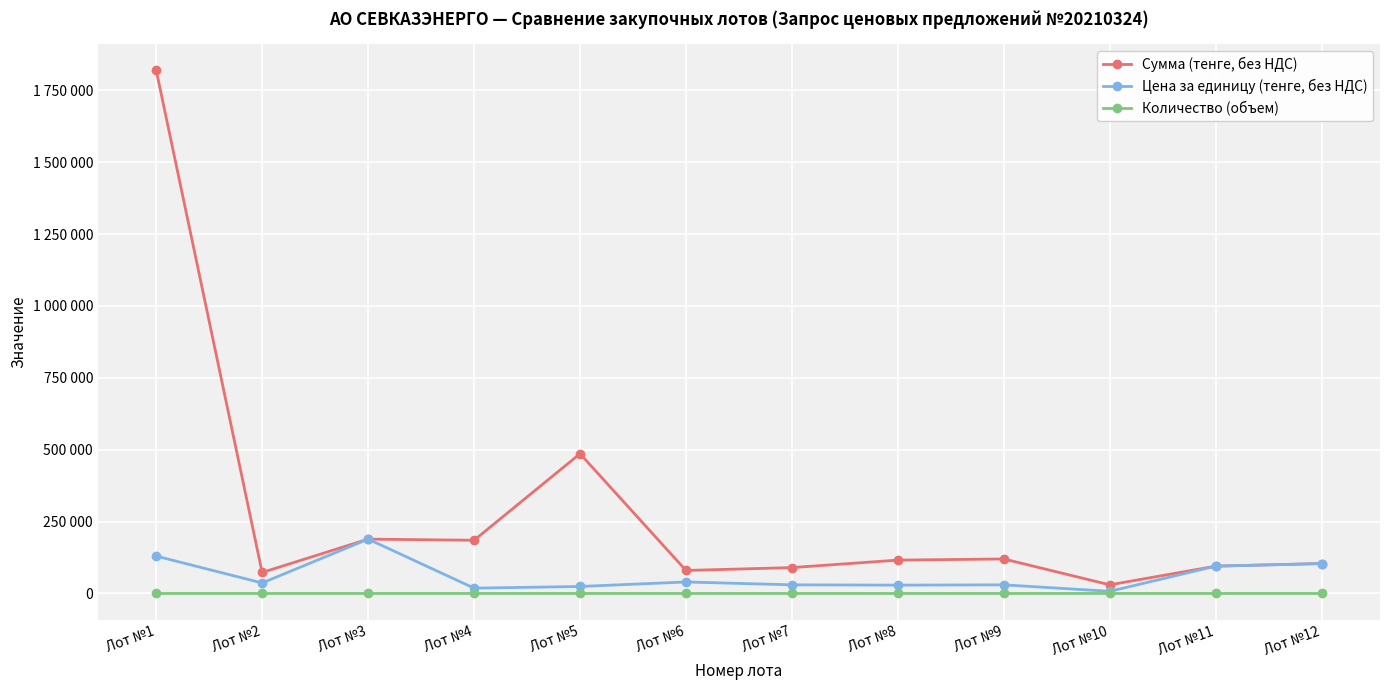

What are all the series names shown in the legend?

Сумма (тенге, без НДС), Цена за единицу (тенге, без НДС), Количество (объем)